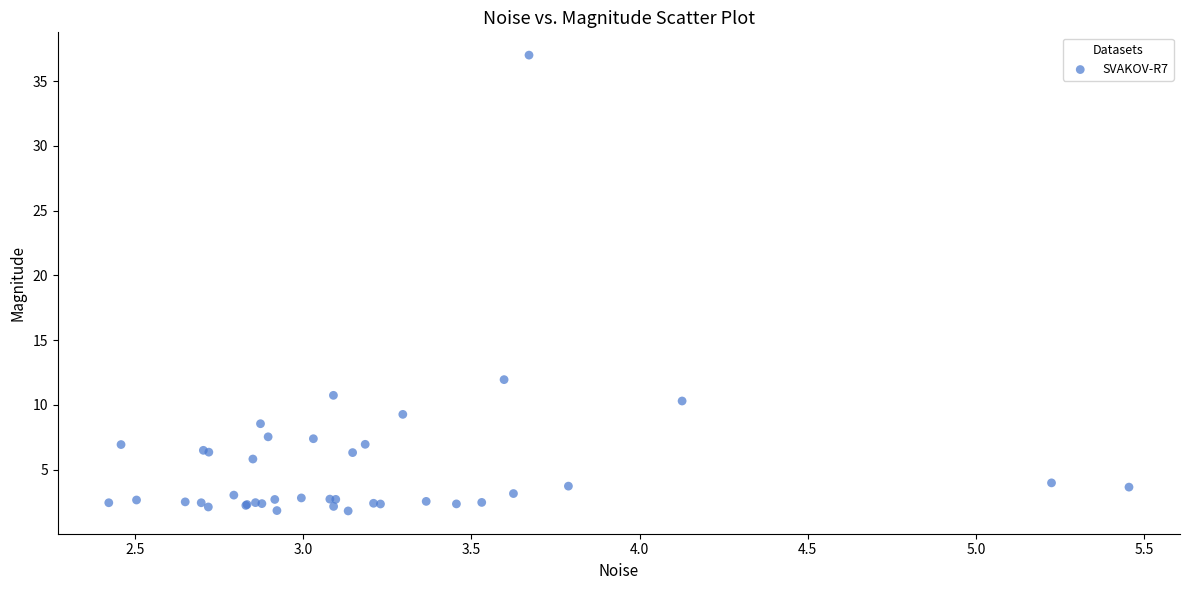

What Y value in the scatter plot is closest to 19?

11.9